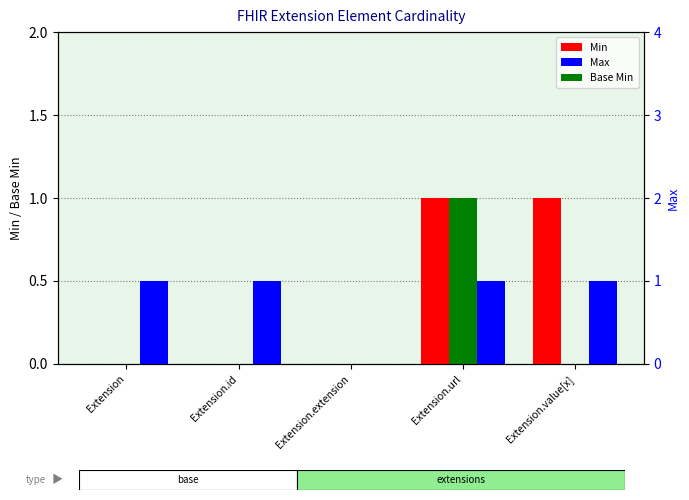

Reading left to right, transcribe all the data shown in this chart.

Min: 0	0	0	1	1
Base Min: 0	0	0	1	0
Max: 1	1	0	1	1